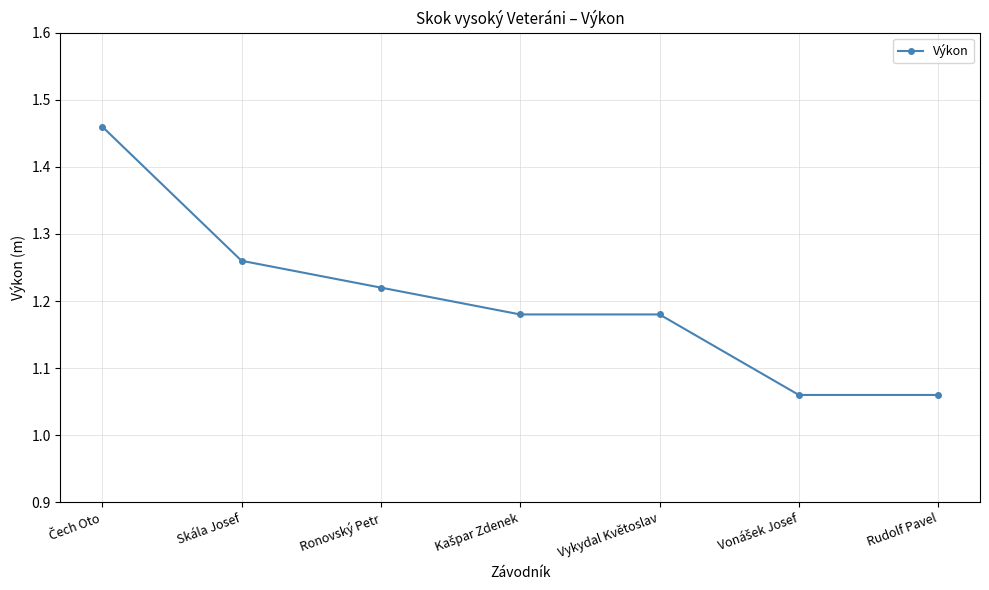

How many distinct data groups are displayed?

1